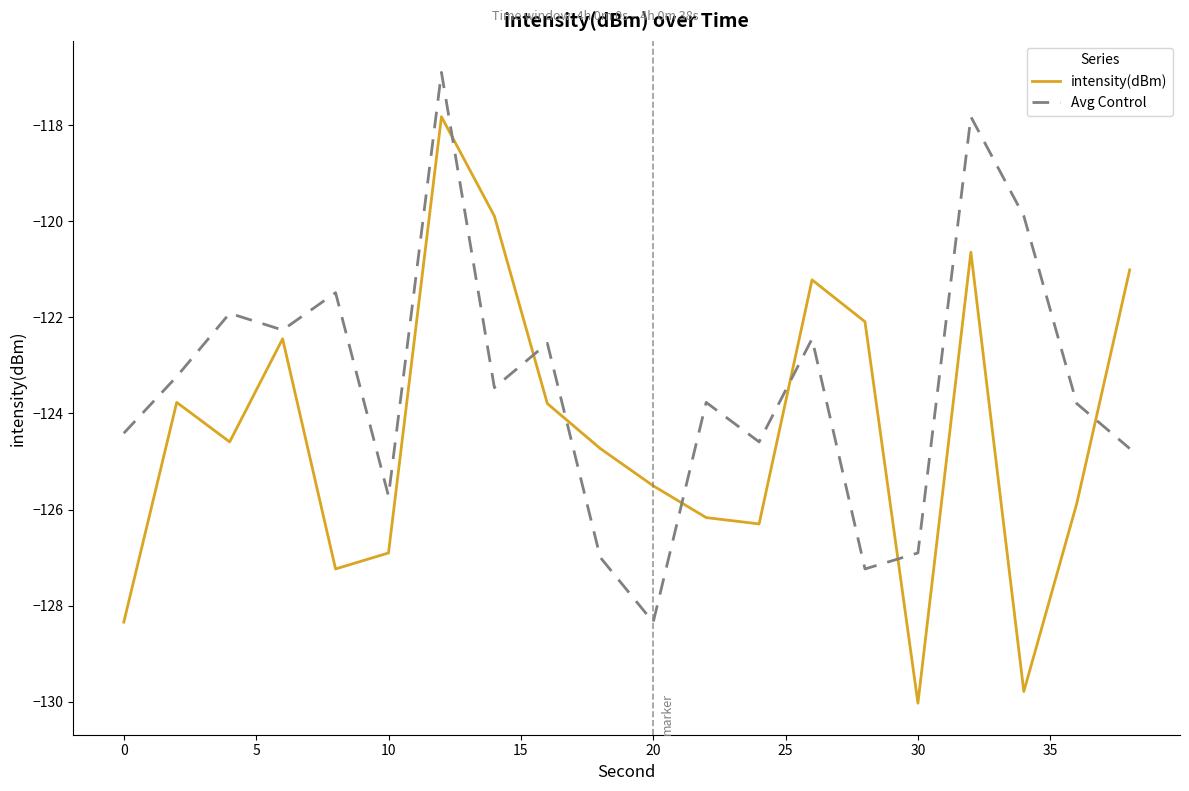

True or false: intensity(dBm) and Avg Control cross at least once.

True